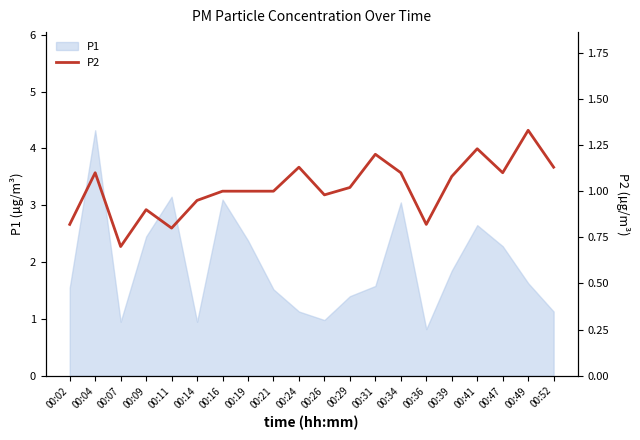

What is the highest value of the P1 series?

4.3